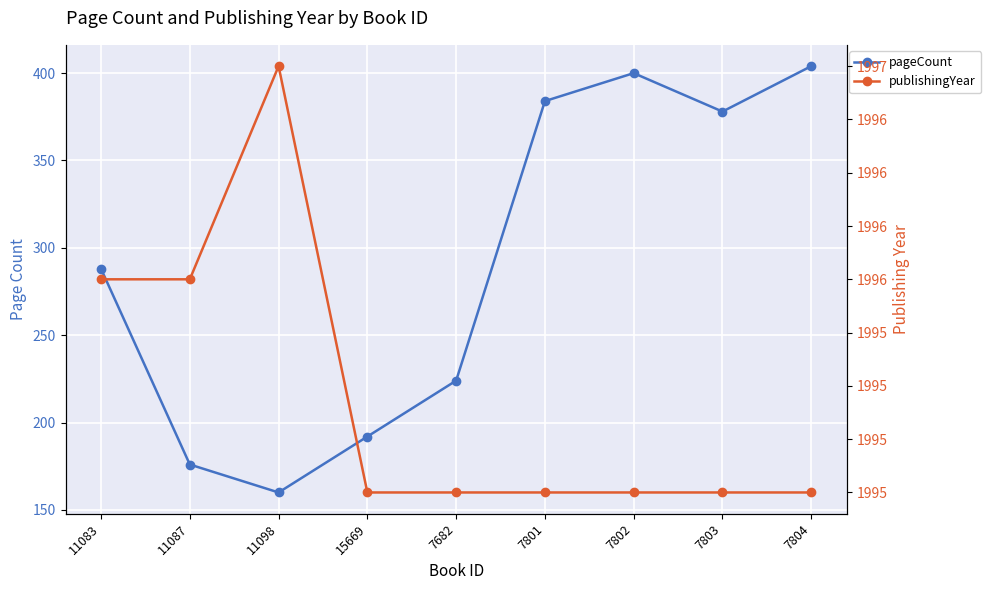

Which category has the lowest value in the pageCount series?

11098